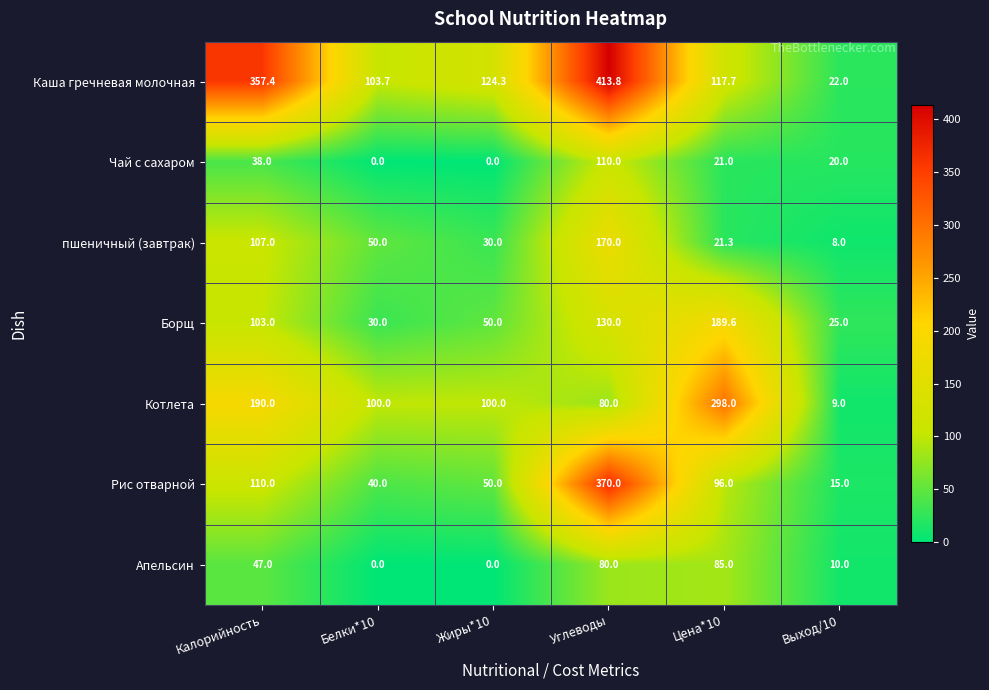

The Котлета series shows 105.9 at Цена*10. True or false?

False